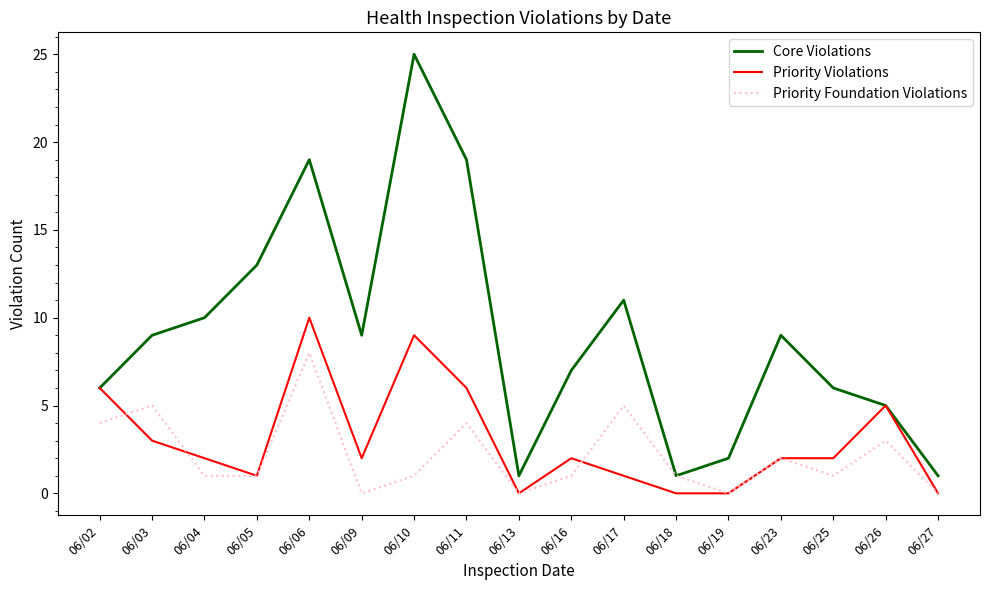

What is the difference between the Core Violations values at 06/26 and 06/16?

2